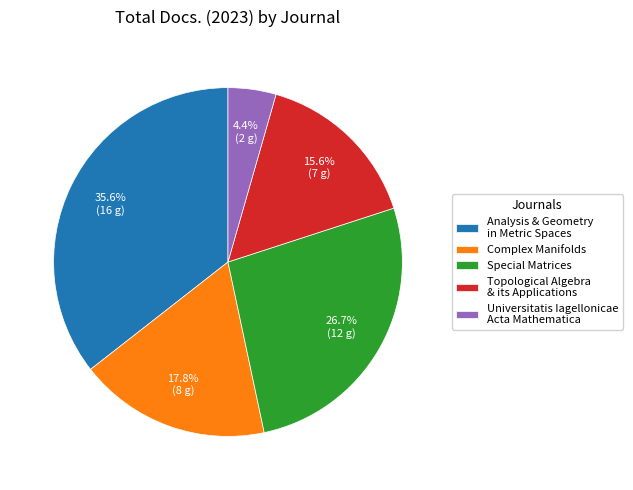

Is there a majority slice in this chart?

No